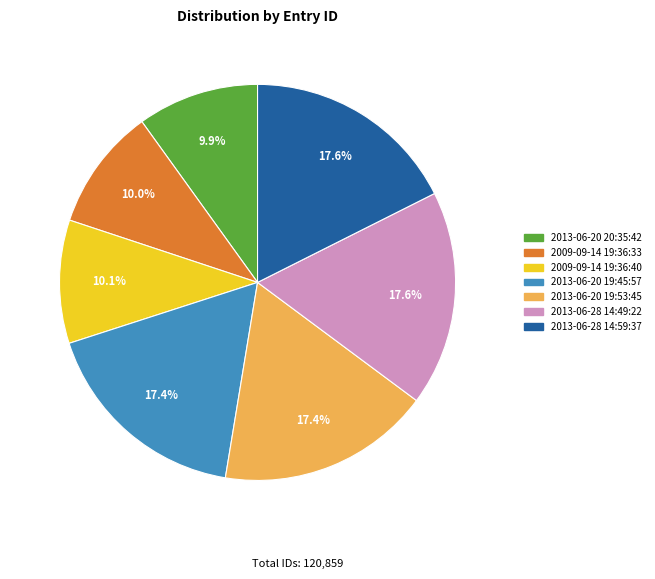

What percentage is the 2009-09-14 19:36:40 slice, to the nearest percent?

10%